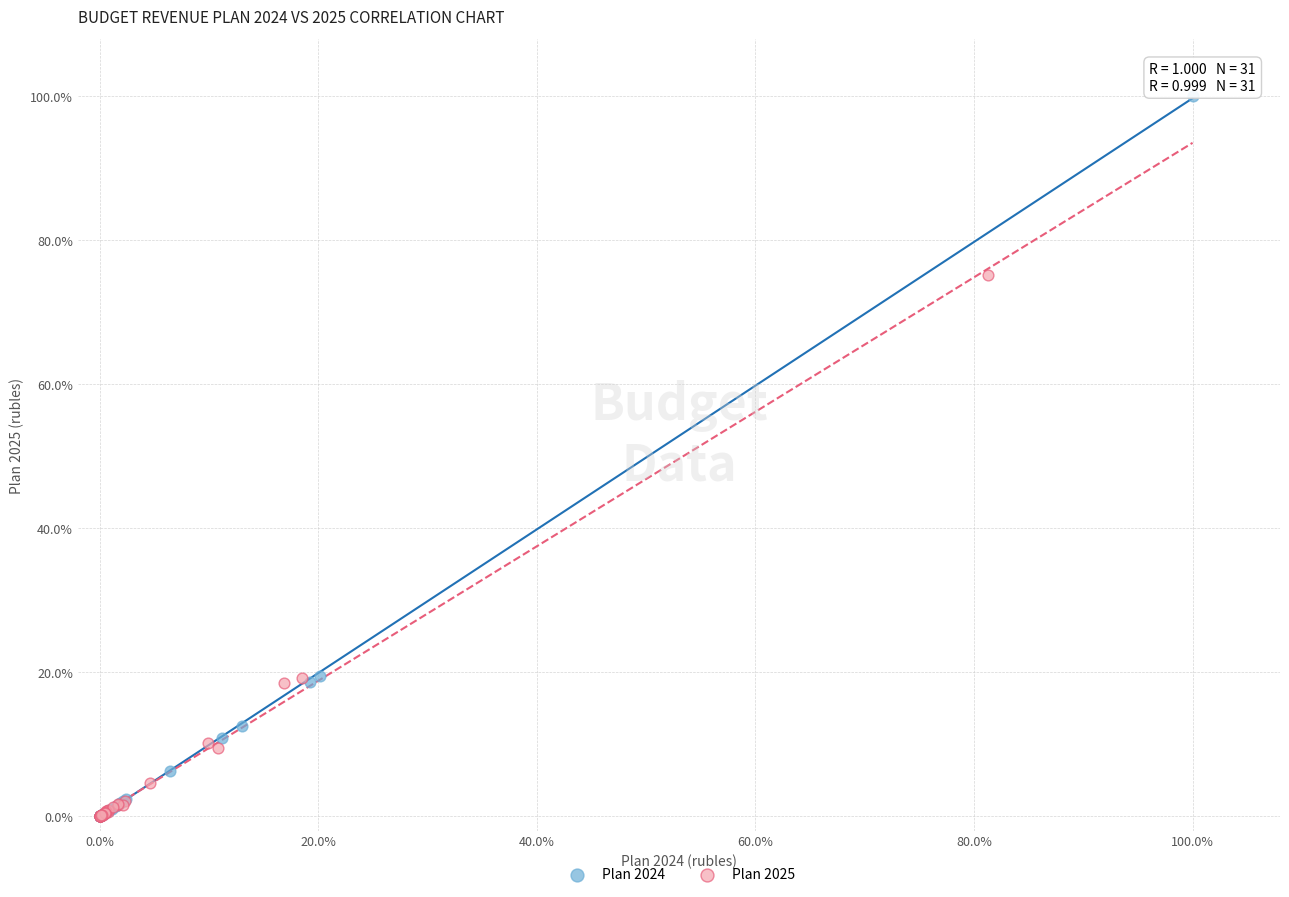

Which series reaches the maximum Y coordinate?

Plan 2024